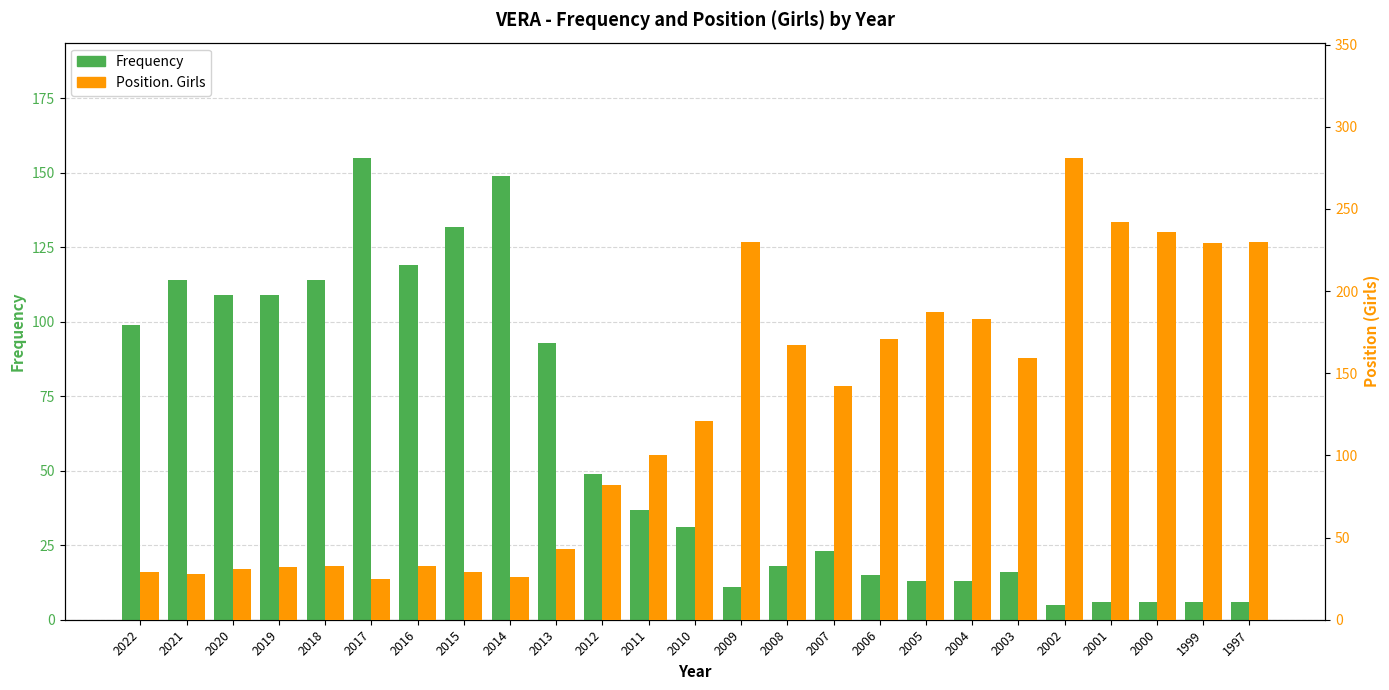

The Position. Girls series shows 121 at 2010. True or false?

True